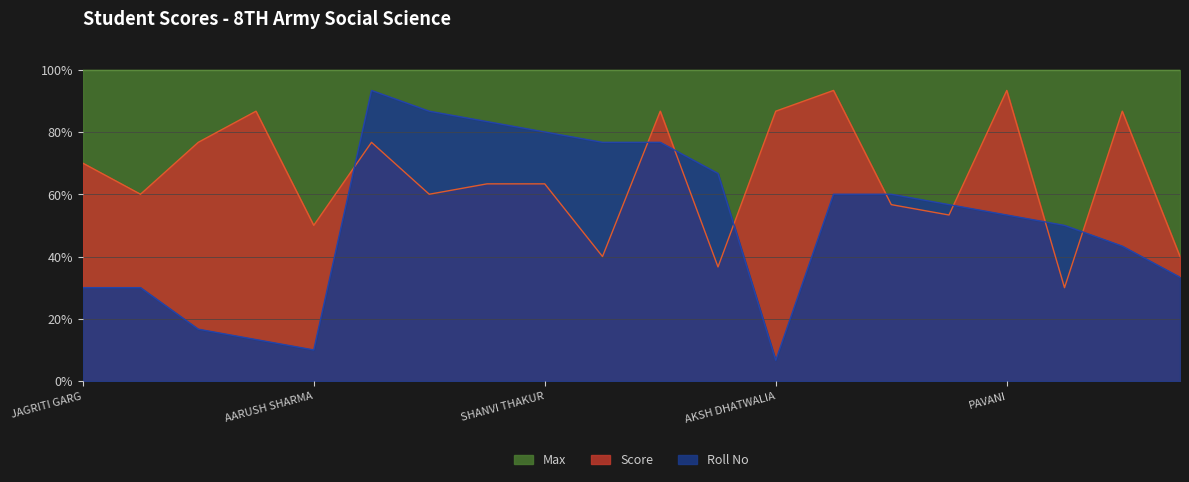

What is the label of the 9th point from the right?

TANISHA SHARMA